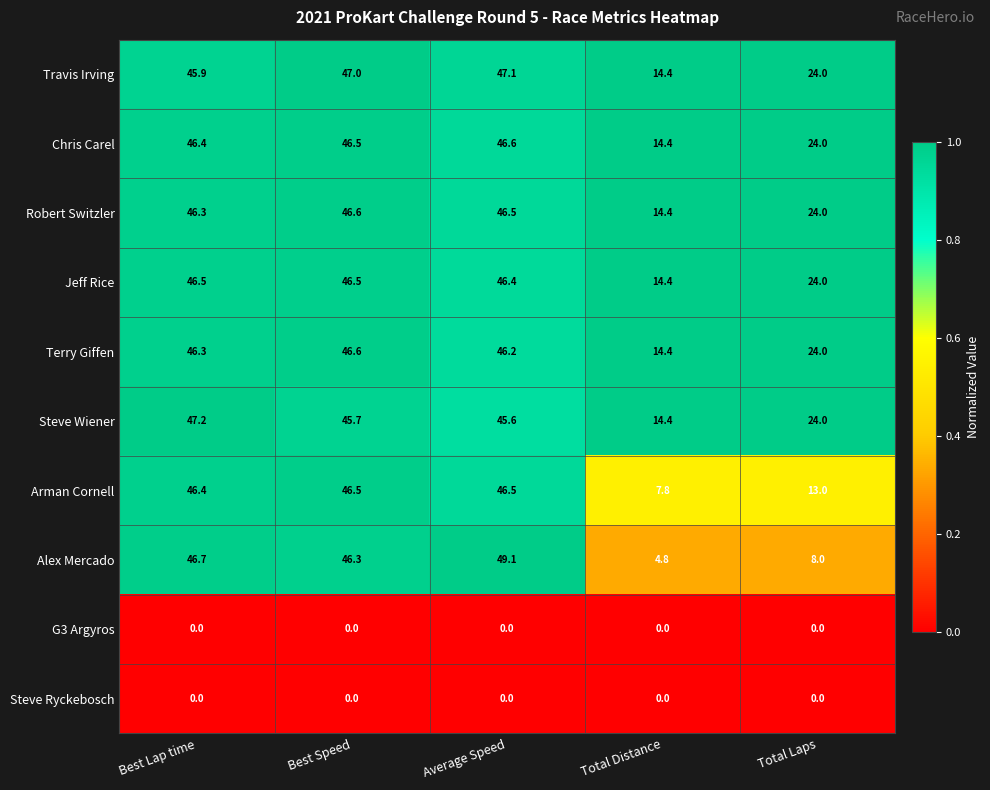

Which label corresponds to the largest value in the chart?

Average Speed